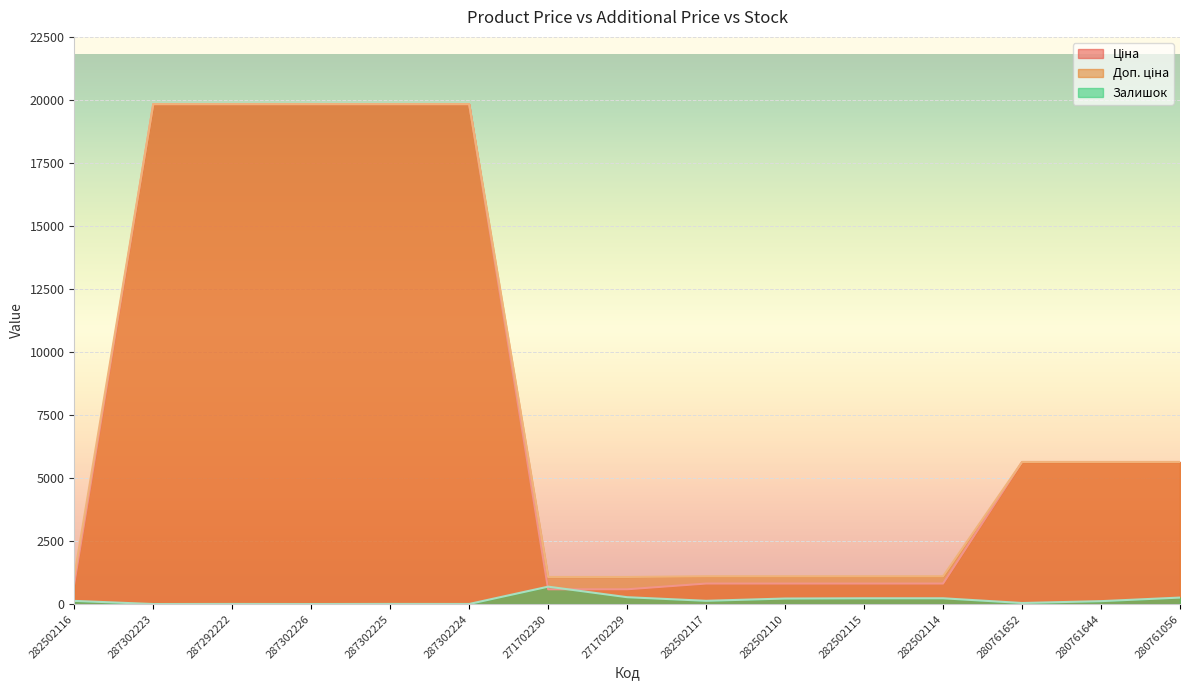

True or false: Доп. ціна has more than 2 interior local peaks.

False